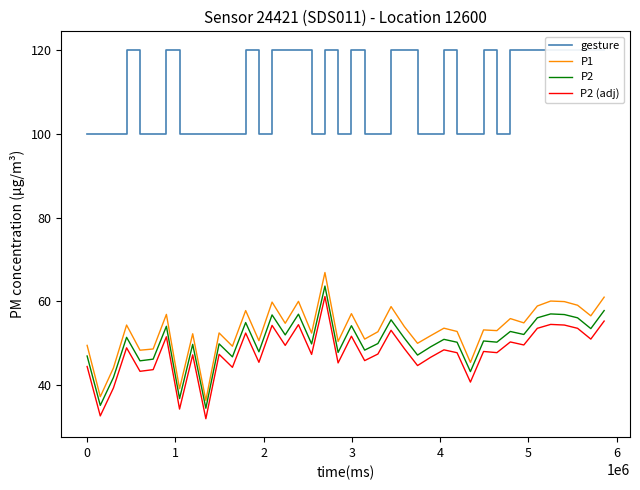

True or false: P2 and P2 (adj) intersect in this chart.

False